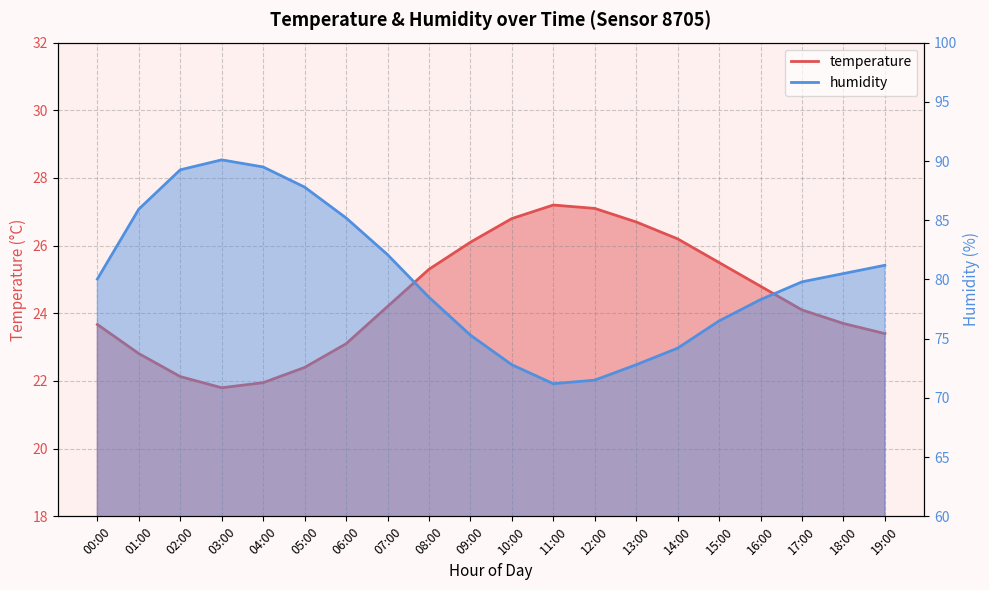

Is it true that humidity equals 87.8 at 05:00?

True